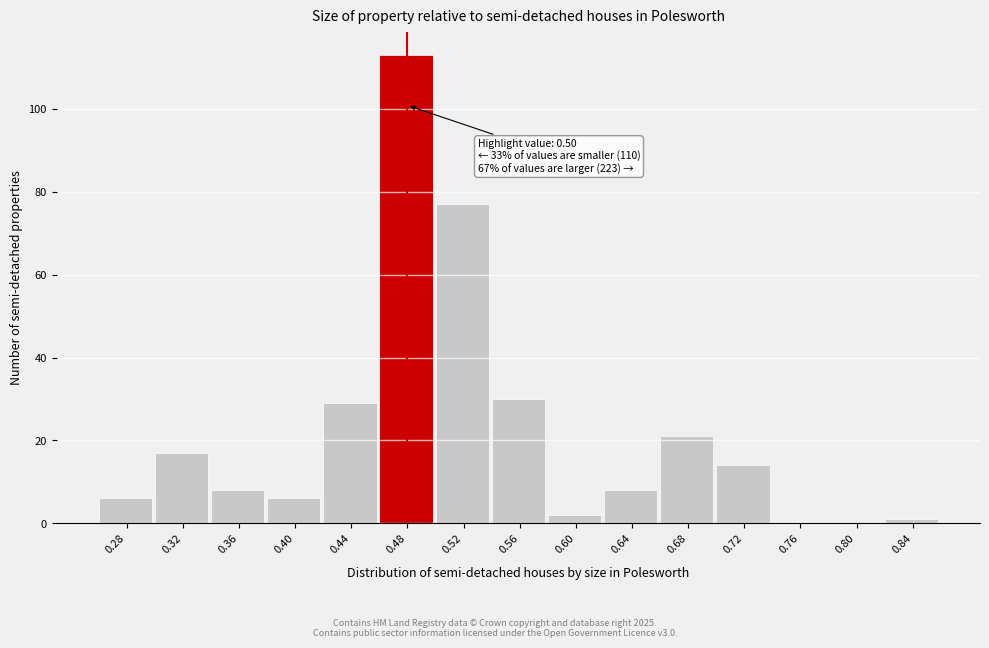

Reading left to right, transcribe all the data shown in this chart.

0.28=6	0.32=17	0.36=8	0.40=6	0.44=29	0.48=113	0.52=77	0.56=30	0.60=2	0.64=8	0.68=21	0.72=14	0.76=0	0.80=0	0.84=1